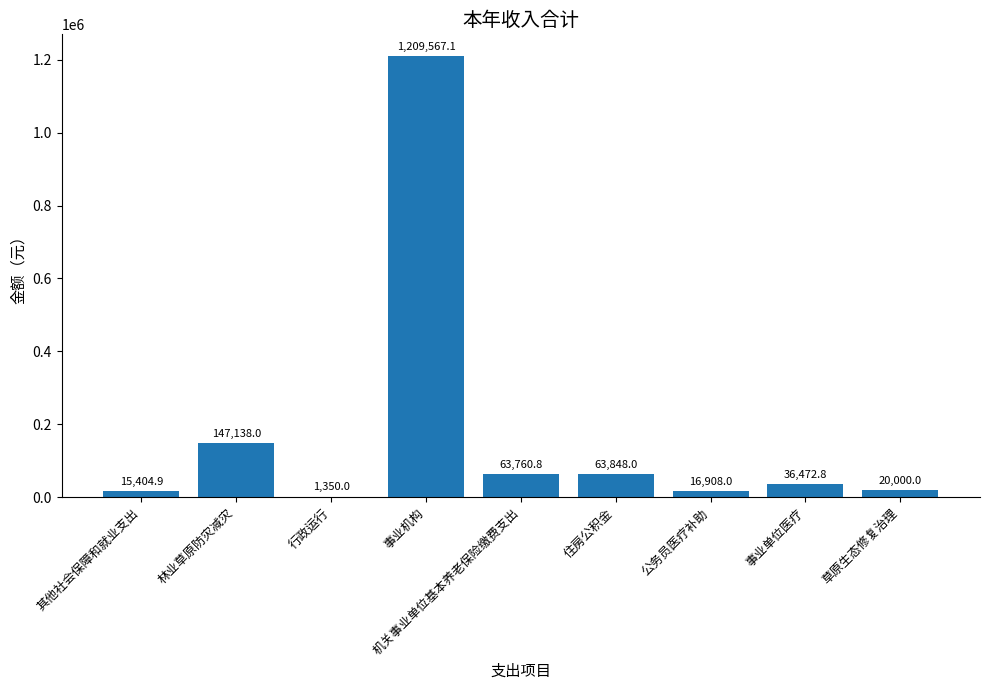

Reading left to right, what are all the values shown in this chart?

其他社会保障和就业支出=15404.9	林业草原防灾减灾=147138.0	行政运行=1350.0	事业机构=1209567.1	机关事业单位基本养老保险缴费支出=63760.8	住房公积金=63848.0	公务员医疗补助=16908.0	事业单位医疗=36472.8	草原生态修复治理=20000.0